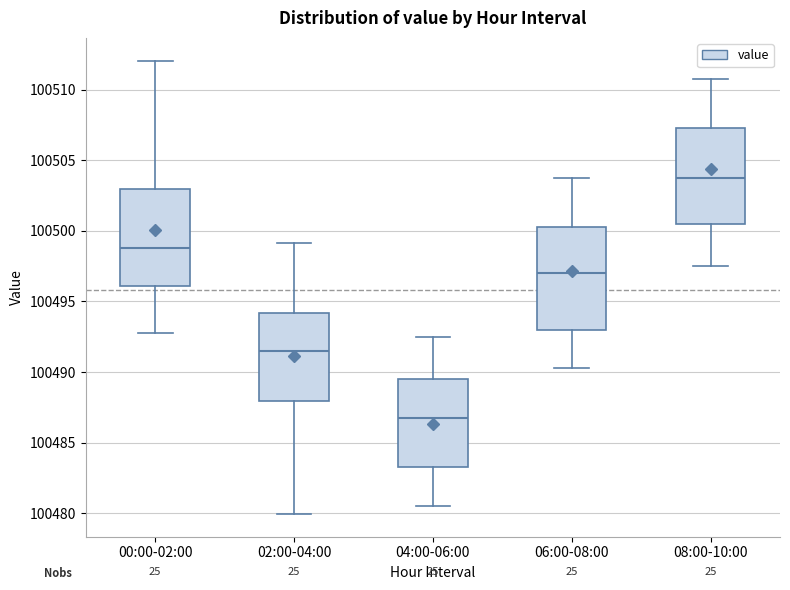

Reading left to right, transcribe this box plot: for each box, give where its median line is, the range the box spans, and where its two whiskers end, as read against the y-axis. The values are not printed on the chart, so give them approximately, as read against the axis.

00:00-02:00: median 100499.0, box 100496.0 to 100503.0, whiskers 100493.0 to 100512.0
02:00-04:00: median 100491.5, box 100488.0 to 100494.0, whiskers 100480.0 to 100499.0
04:00-06:00: median 100487.0, box 100483.5 to 100489.5, whiskers 100480.5 to 100492.5
06:00-08:00: median 100497.0, box 100493.0 to 100500.5, whiskers 100490.5 to 100504.0
08:00-10:00: median 100504.0, box 100500.5 to 100507.5, whiskers 100497.5 to 100511.0